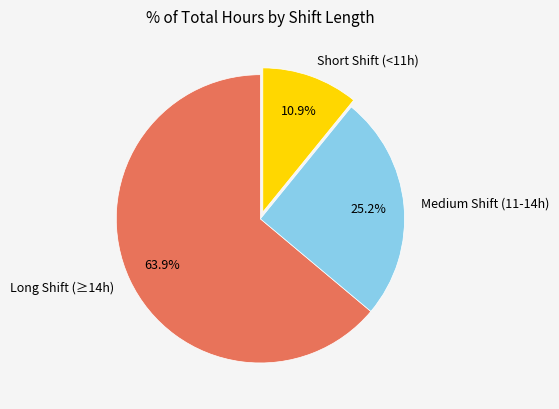

Rank the categories by value from highest to lowest.

Long Shift (≥14h), Medium Shift (11-14h), Short Shift (<11h)